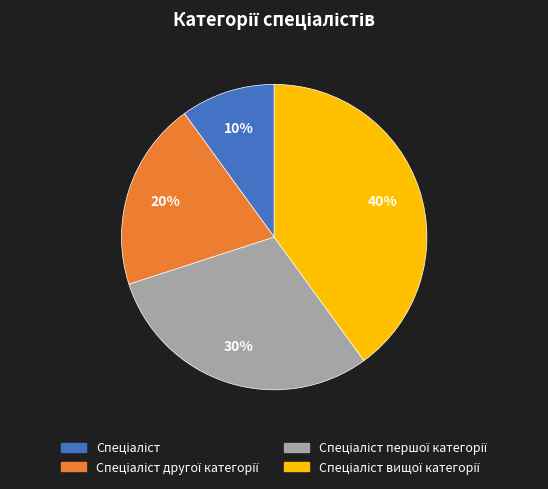

How many slices are in this pie chart?

4